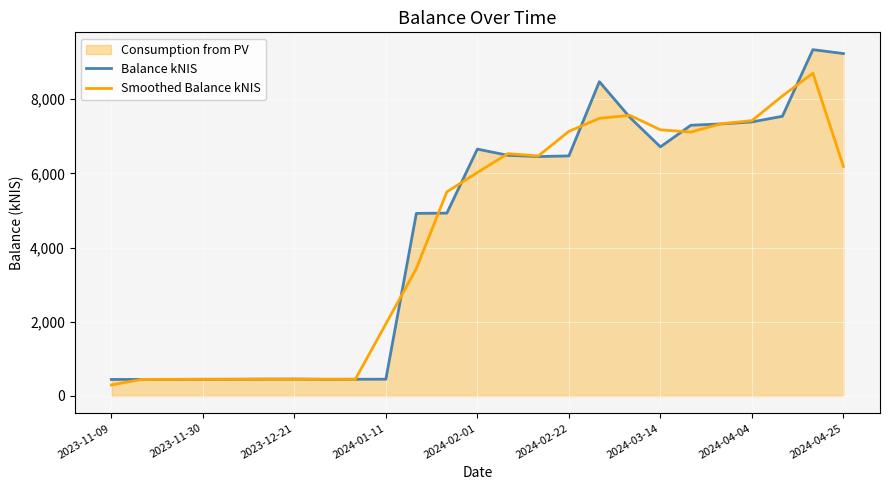

What is the difference between the maximum and minimum values in the Balance kNIS series?

8885.3